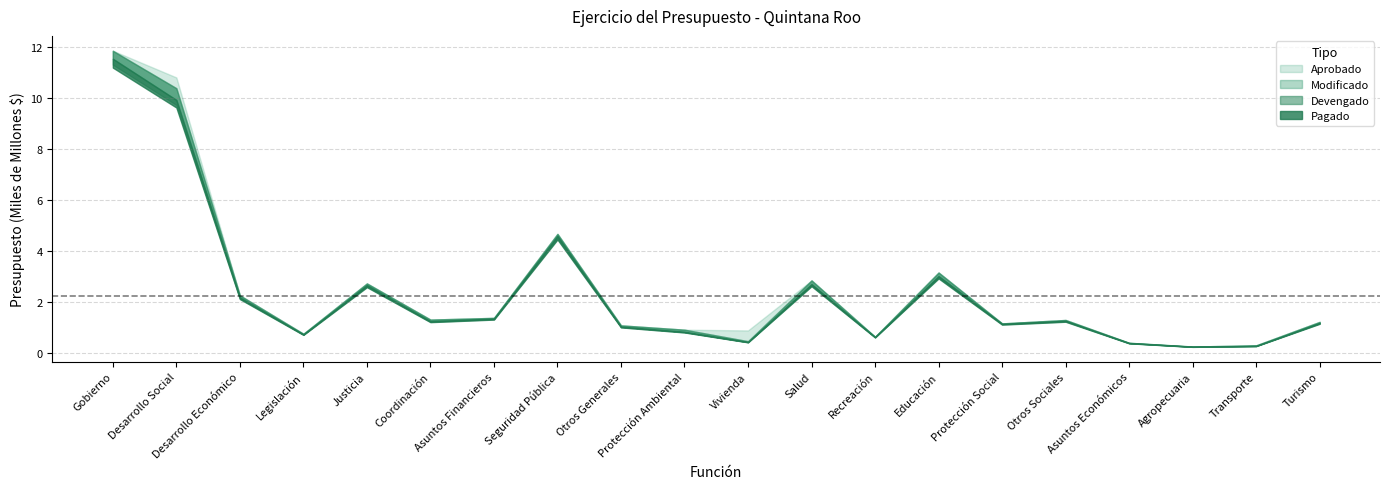

At which label does Devengado reach its minimum?

Agropecuaria